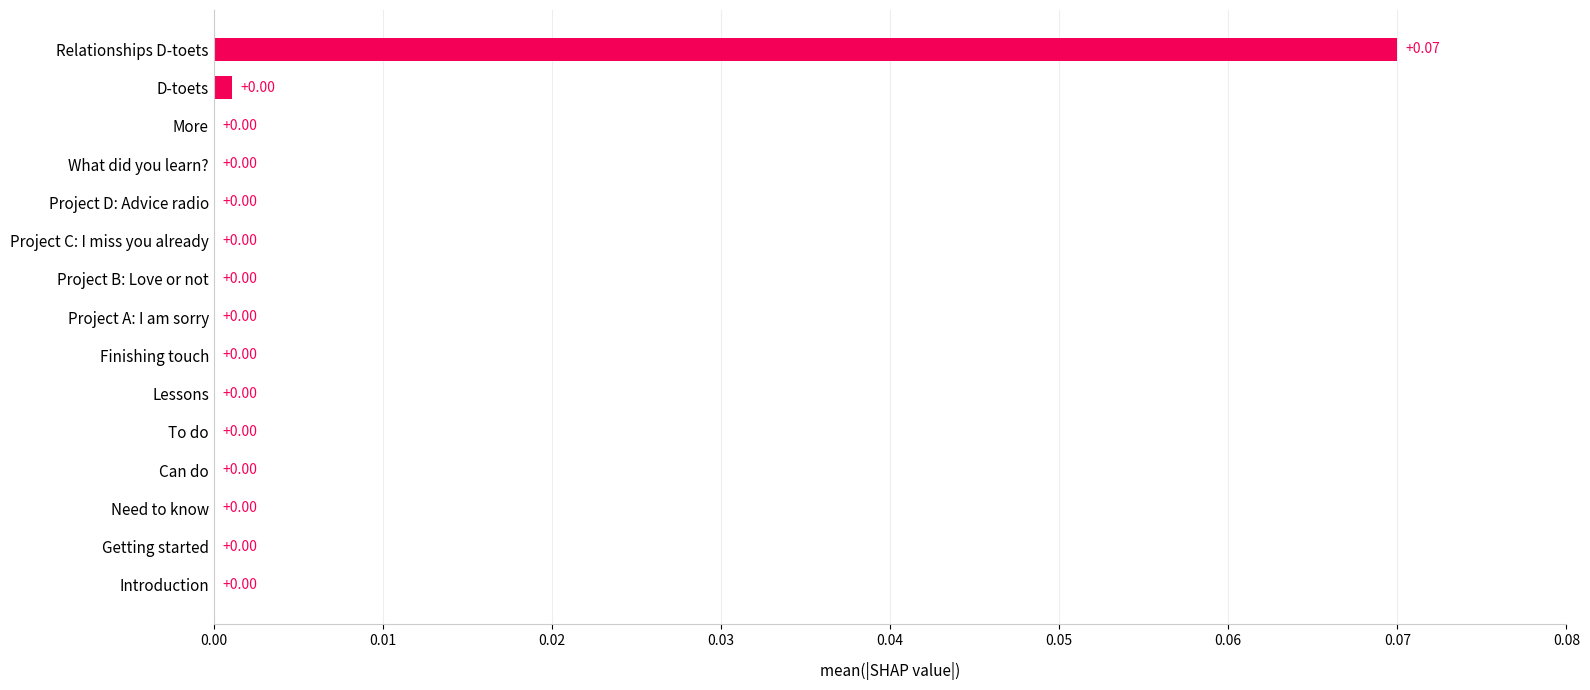

What is the change in value from Need to know to Relationships D-toets?

+0.1